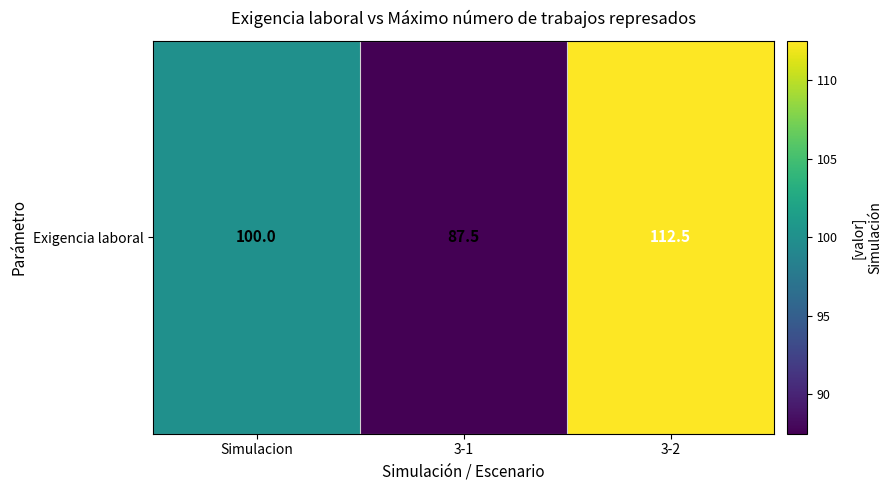

What value does the data have at 3-2?

112.5